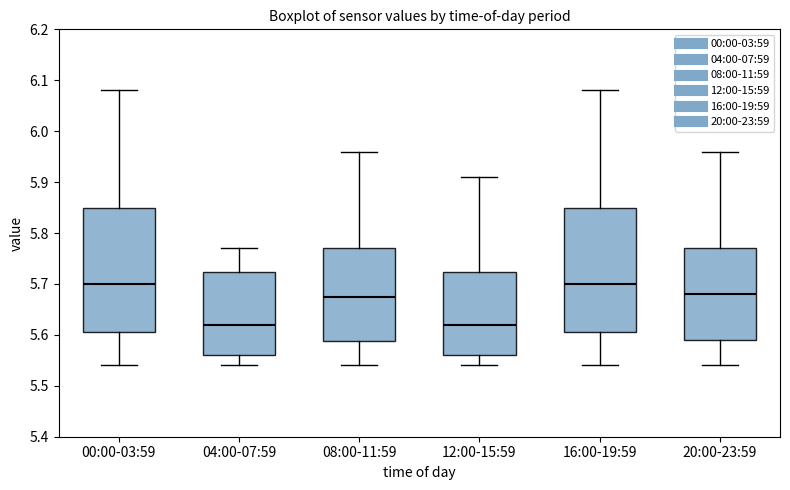

Where does the median line of the box for 08:00-11:59 sit on the y-axis? The values are not printed on the chart, so give them approximately, as read against the axis.

5.68